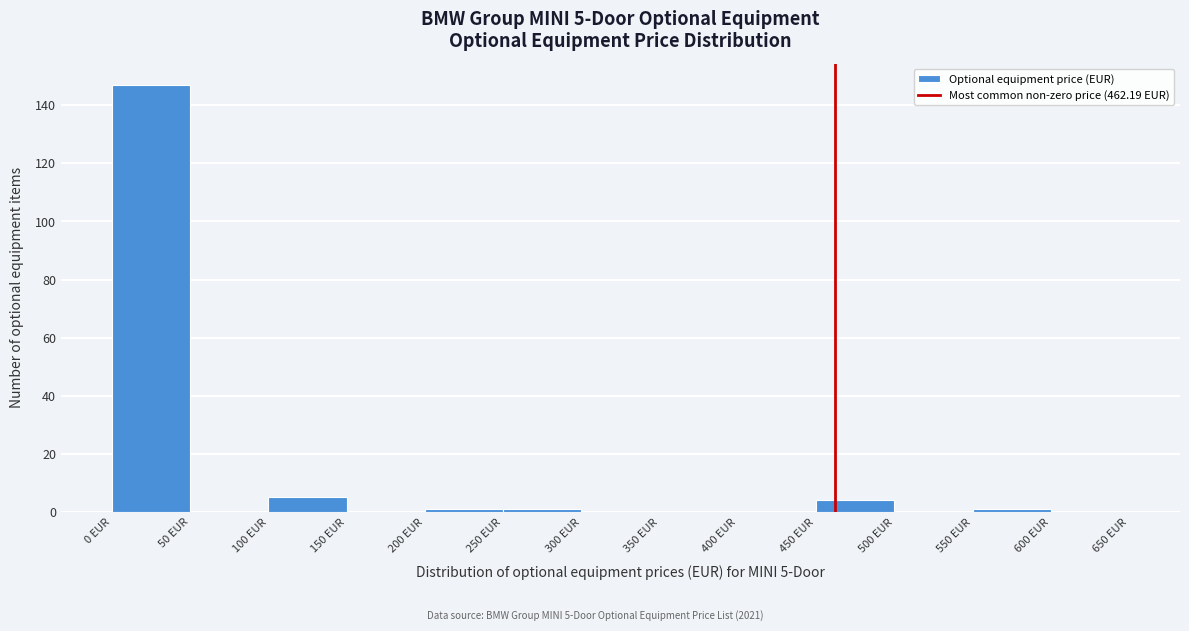

Over which range of the x-axis is the bar tallest?

0 to 50